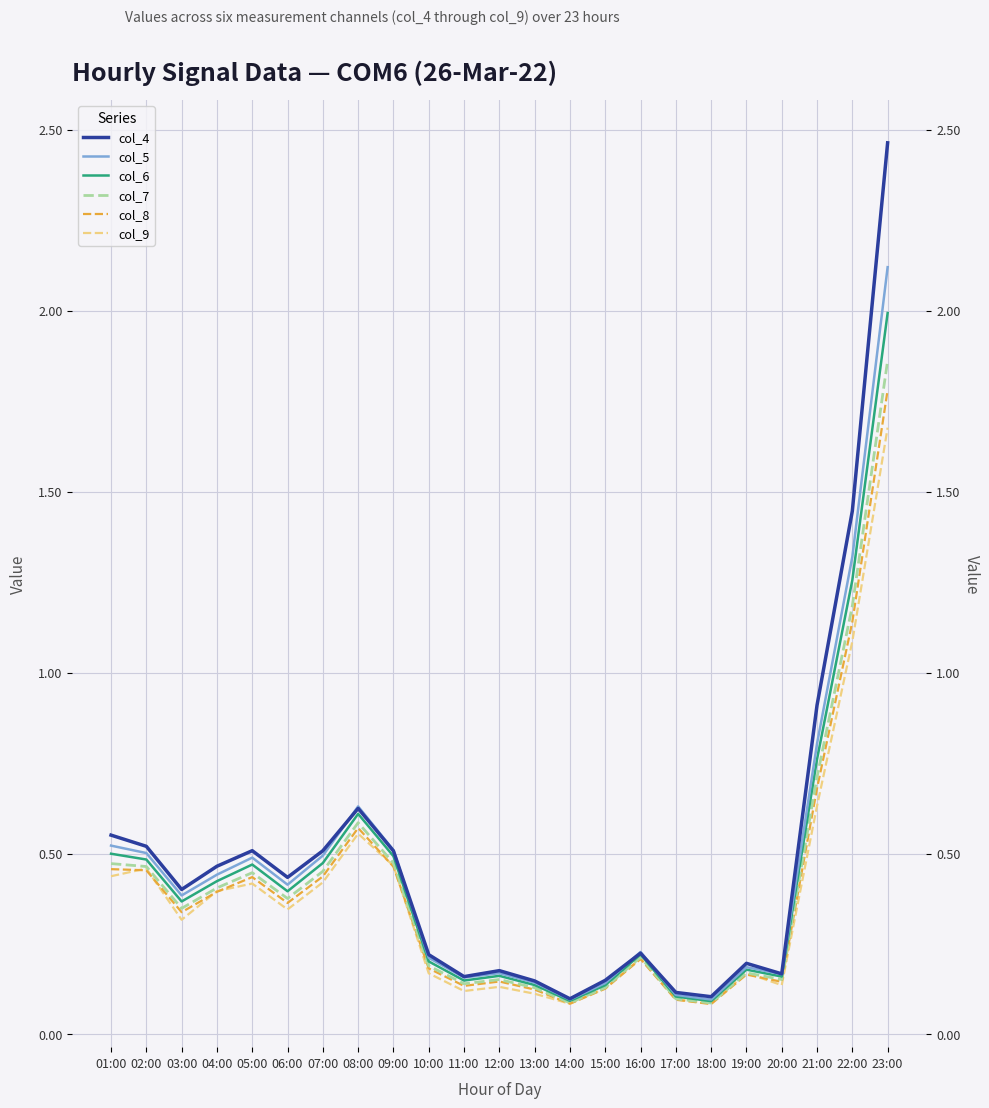

Reading right to left, extract all data points from this chart.

col_4: 2.5	1.4	0.9	0.2	0.2	0.1	0.1	0.2	0.1	0.1	0.1	0.2	0.2	0.2	0.5	0.6	0.5	0.4	0.5	0.5	0.4	0.5	0.6
col_5: 2.1	1.3	0.8	0.2	0.2	0.1	0.1	0.2	0.1	0.1	0.1	0.2	0.2	0.2	0.5	0.6	0.5	0.4	0.5	0.4	0.4	0.5	0.5
col_6: 2.0	1.3	0.8	0.2	0.2	0.1	0.1	0.2	0.1	0.1	0.1	0.2	0.1	0.2	0.5	0.6	0.5	0.4	0.5	0.4	0.4	0.5	0.5
col_7: 1.9	1.2	0.7	0.2	0.2	0.1	0.1	0.2	0.1	0.1	0.1	0.2	0.1	0.2	0.5	0.6	0.5	0.4	0.4	0.4	0.3	0.5	0.5
col_8: 1.8	1.1	0.7	0.1	0.2	0.1	0.1	0.2	0.1	0.1	0.1	0.1	0.1	0.2	0.5	0.6	0.4	0.4	0.4	0.4	0.3	0.5	0.5
col_9: 1.7	1.1	0.6	0.1	0.2	0.1	0.1	0.2	0.1	0.1	0.1	0.1	0.1	0.2	0.5	0.6	0.4	0.3	0.4	0.4	0.3	0.5	0.4